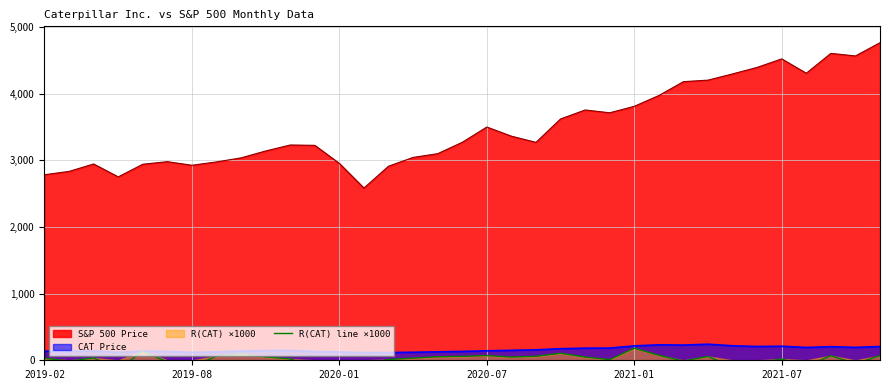

True or false: S&P 500 Price and CAT Price intersect in this chart.

False